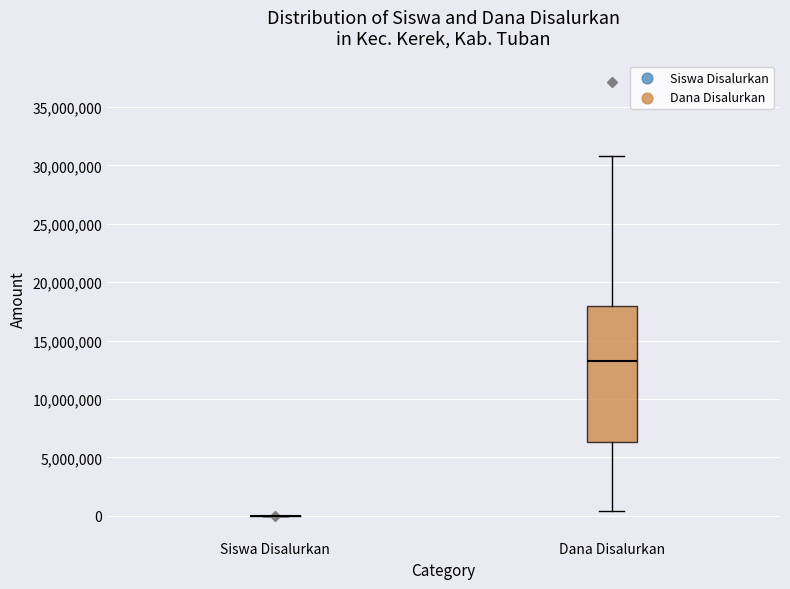

Reading left to right, read every box against the y-axis: the position of its median line, the range the box covers, and the ends of its whiskers. The values are not printed on the chart, so give them approximately, as read against the axis.

Siswa Disalurkan: box collapsed to a line at 0, whiskers 0 to 0
Dana Disalurkan: median 13500000, box 6500000 to 18000000, whiskers 500000 to 31000000